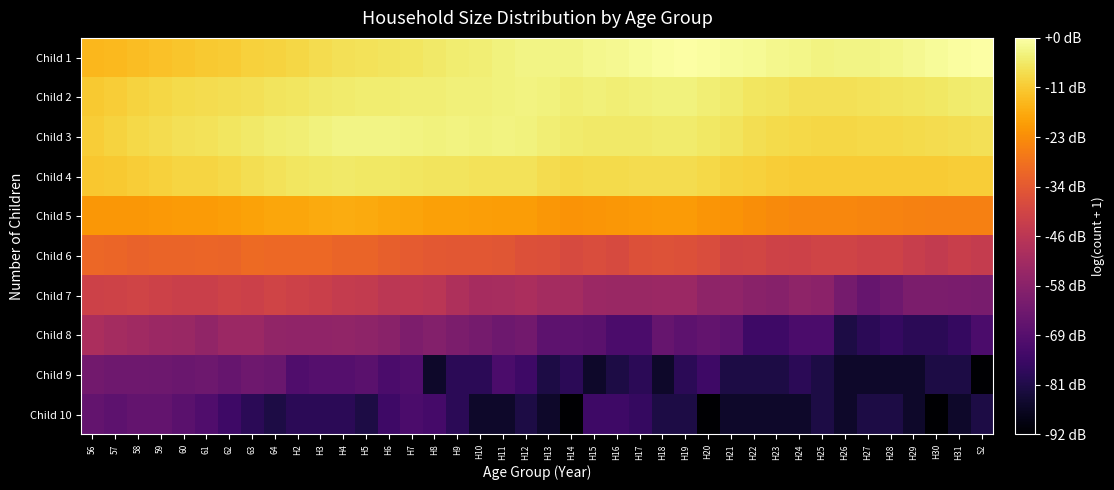

Reading left to right, transcribe all the data shown in this chart.

Child 1: 56=7.8	57=7.8	58=7.9	59=8.0	60=8.0	61=8.1	62=8.1	63=8.2	64=8.3	H2=8.4	H3=8.5	H4=8.5	H5=8.6	H6=8.6	H7=8.7	H8=8.7	H9=8.8	H10=8.8	H11=8.9	H12=9.0	H13=9.0	H14=9.0	H15=9.0	H16=9.1	H17=9.1	H18=9.2	H19=9.3	H20=9.2	H21=9.2	H22=9.1	H23=9.1	H24=9.0	H25=9.0	H26=9.0	H27=9.0	H28=9.0	H29=9.1	H30=9.2	H31=9.2	S2=9.3
Child 2: 56=8.1	57=8.2	58=8.3	59=8.4	60=8.4	61=8.5	62=8.5	63=8.6	64=8.6	H2=8.7	H3=8.7	H4=8.8	H5=8.8	H6=8.8	H7=8.8	H8=8.8	H9=8.9	H10=8.9	H11=8.9	H12=8.9	H13=8.9	H14=8.8	H15=8.9	H16=8.8	H17=8.9	H18=8.9	H19=8.9	H20=8.8	H21=8.7	H22=8.7	H23=8.6	H24=8.5	H25=8.5	H26=8.6	H27=8.6	H28=8.6	H29=8.6	H30=8.7	H31=8.7	S2=8.8
Child 3: 56=8.2	57=8.3	58=8.4	59=8.5	60=8.5	61=8.6	62=8.7	63=8.7	64=8.8	H2=8.8	H3=8.9	H4=9.0	H5=9.0	H6=9.0	H7=9.0	H8=8.9	H9=8.9	H10=8.9	H11=8.9	H12=8.9	H13=8.8	H14=8.7	H15=8.7	H16=8.7	H17=8.7	H18=8.8	H19=8.7	H20=8.7	H21=8.6	H22=8.5	H23=8.4	H24=8.4	H25=8.4	H26=8.4	H27=8.4	H28=8.4	H29=8.4	H30=8.5	H31=8.5	S2=8.5
Child 4: 56=8.1	57=8.1	58=8.2	59=8.3	60=8.3	61=8.3	62=8.4	63=8.5	64=8.6	H2=8.6	H3=8.7	H4=8.7	H5=8.7	H6=8.7	H7=8.6	H8=8.6	H9=8.6	H10=8.6	H11=8.6	H12=8.6	H13=8.5	H14=8.4	H15=8.4	H16=8.4	H17=8.5	H18=8.5	H19=8.5	H20=8.4	H21=8.3	H22=8.2	H23=8.2	H24=8.1	H25=8.1	H26=8.1	H27=8.1	H28=8.1	H29=8.1	H30=8.2	H31=8.2	S2=8.2
Child 5: 56=7.2	57=7.2	58=7.2	59=7.2	60=7.2	61=7.2	62=7.3	63=7.4	64=7.4	H2=7.5	H3=7.5	H4=7.6	H5=7.5	H6=7.5	H7=7.4	H8=7.3	H9=7.3	H10=7.3	H11=7.3	H12=7.3	H13=7.2	H14=7.1	H15=7.1	H16=7.1	H17=7.2	H18=7.2	H19=7.2	H20=7.1	H21=7.1	H22=7.0	H23=6.9	H24=6.8	H25=6.9	H26=6.8	H27=6.8	H28=6.8	H29=6.7	H30=6.7	H31=6.7	S2=6.7
Child 6: 56=6.2	57=6.1	58=6.0	59=6.1	60=6.1	61=6.1	62=6.1	63=6.2	64=6.2	H2=6.2	H3=6.2	H4=6.1	H5=6.1	H6=6.0	H7=5.9	H8=5.8	H9=5.7	H10=5.8	H11=5.7	H12=5.6	H13=5.5	H14=5.4	H15=5.4	H16=5.4	H17=5.6	H18=5.6	H19=5.6	H20=5.5	H21=5.2	H22=5.2	H23=5.1	H24=5.1	H25=5.2	H26=5.2	H27=5.1	H28=5.1	H29=4.9	H30=4.9	H31=5.0	S2=4.9
Child 7: 56=5.1	57=5.1	58=5.2	59=5.1	60=5.0	61=5.0	62=5.1	63=5.0	64=5.2	H2=5.1	H3=5.0	H4=4.9	H5=4.8	H6=4.7	H7=4.7	H8=4.6	H9=4.3	H10=4.1	H11=4.2	H12=4.2	H13=4.1	H14=4.1	H15=3.9	H16=3.9	H17=3.9	H18=3.9	H19=3.9	H20=3.6	H21=3.6	H22=3.5	H23=3.4	H24=3.6	H25=3.5	H26=3.0	H27=2.7	H28=2.9	H29=3.2	H30=3.2	H31=3.1	S2=3.1
Child 8: 56=4.3	57=4.1	58=4.0	59=3.9	60=3.9	61=3.7	62=3.9	63=3.9	64=3.7	H2=3.6	H3=3.6	H4=3.7	H5=3.6	H6=3.5	H7=3.2	H8=3.4	H9=3.2	H10=3.0	H11=2.8	H12=2.9	H13=2.5	H14=2.5	H15=2.4	H16=2.1	H17=2.1	H18=2.7	H19=2.5	H20=2.6	H21=2.5	H22=1.8	H23=1.8	H24=2.1	H25=2.1	H26=1.1	H27=1.4	H28=1.6	H29=1.4	H30=1.4	H31=1.6	S2=2.1
Child 9: 56=2.9	57=2.9	58=2.9	59=2.8	60=2.8	61=2.8	62=2.7	63=2.9	64=2.8	H2=2.2	H3=2.3	H4=2.3	H5=2.4	H6=2.1	H7=2.2	H8=0.7	H9=1.4	H10=1.4	H11=2.1	H12=1.8	H13=1.1	H14=1.4	H15=0.7	H16=1.1	H17=1.4	H18=0.7	H19=1.4	H20=1.8	H21=1.1	H22=1.1	H23=1.1	H24=1.4	H25=1.1	H26=0.7	H27=0.7	H28=0.7	H29=0.7	H30=1.1	H31=1.1	S2=0.0
Child 10: 56=2.6	57=2.5	58=2.6	59=2.6	60=2.4	61=2.2	62=1.8	63=1.4	64=1.1	H2=1.4	H3=1.4	H4=1.4	H5=1.1	H6=1.8	H7=2.1	H8=1.9	H9=1.4	H10=0.7	H11=0.7	H12=1.1	H13=0.7	H14=0.0	H15=1.8	H16=1.8	H17=1.6	H18=1.1	H19=1.1	H20=0.0	H21=0.7	H22=0.7	H23=0.7	H24=0.7	H25=1.1	H26=0.7	H27=1.1	H28=1.1	H29=0.7	H30=0.0	H31=0.7	S2=1.1